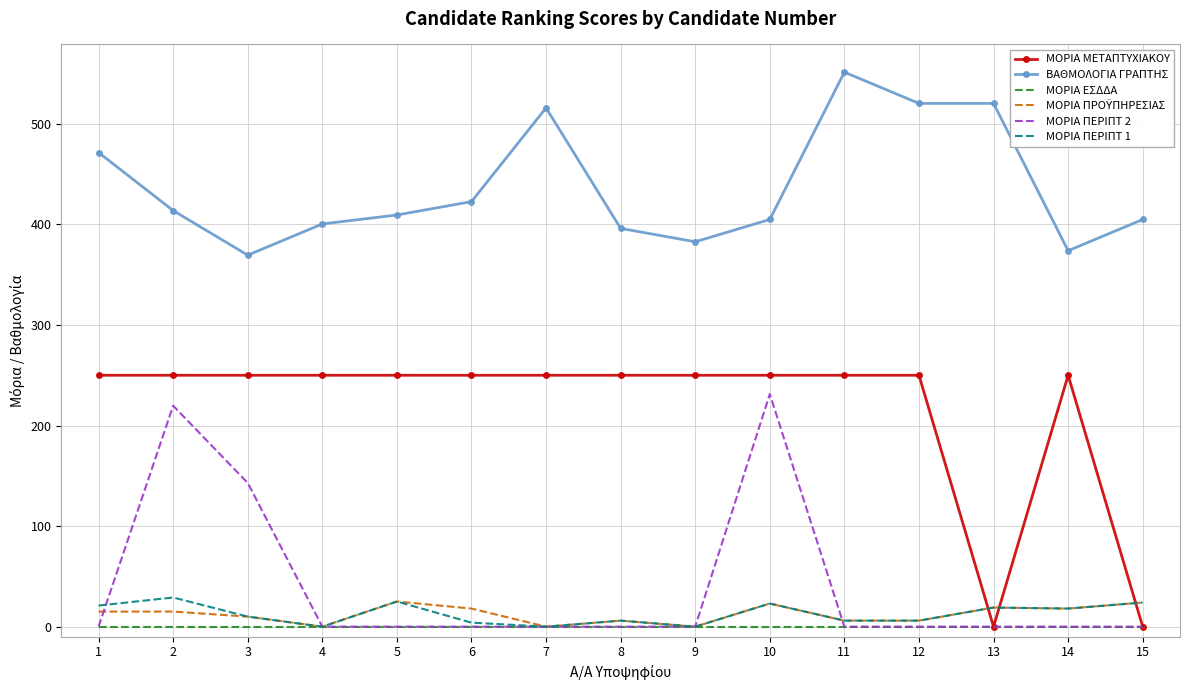

True or false: ΜΟΡΙΑ ΠΕΡΙΠΤ 1 and ΒΑΘΜΟΛΟΓΙΑ ΓΡΑΠΤΗΣ intersect in this chart.

False